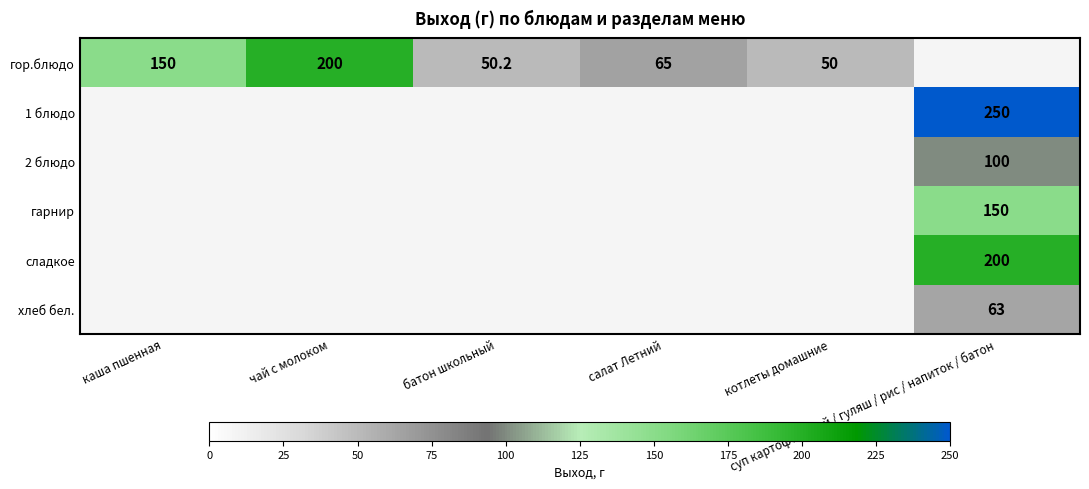

What is the approximate value of гарнир at суп картофельный / гуляш / рис / напиток / батон?

150.0